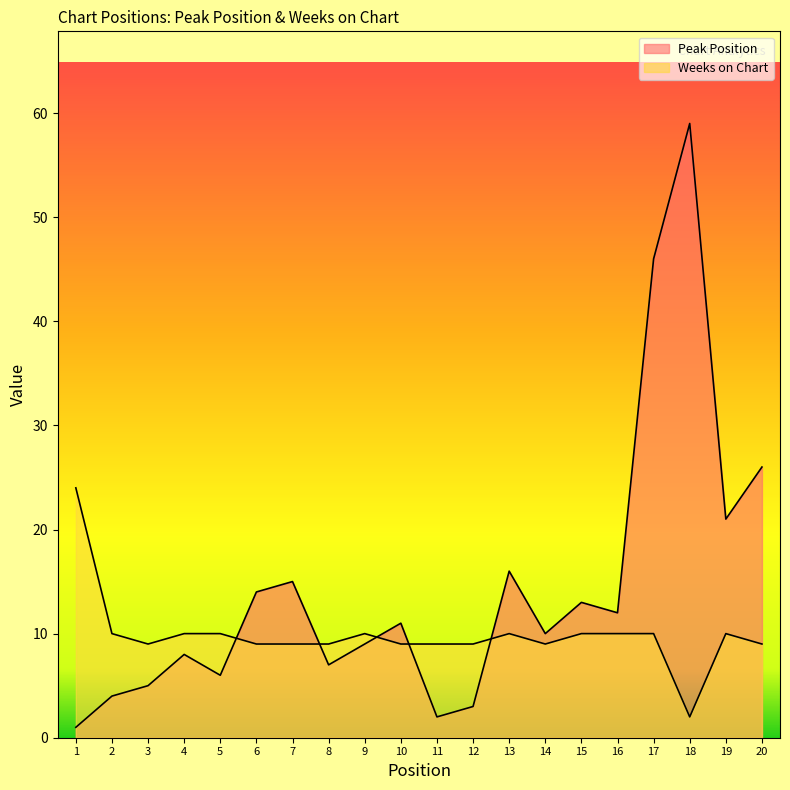

Rank the categories by Weeks on Chart value from highest to lowest.

1, 2, 4, 5, 9, 13, 15, 16, 17, 19, 3, 6, 7, 8, 10, 11, 12, 14, 20, 18